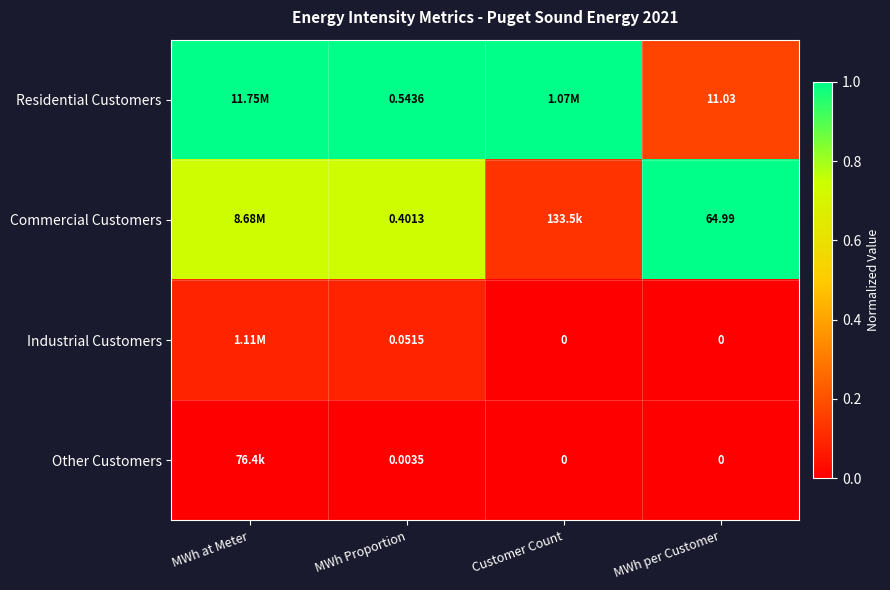

Which series has the largest total across all categories?

Residential Customers